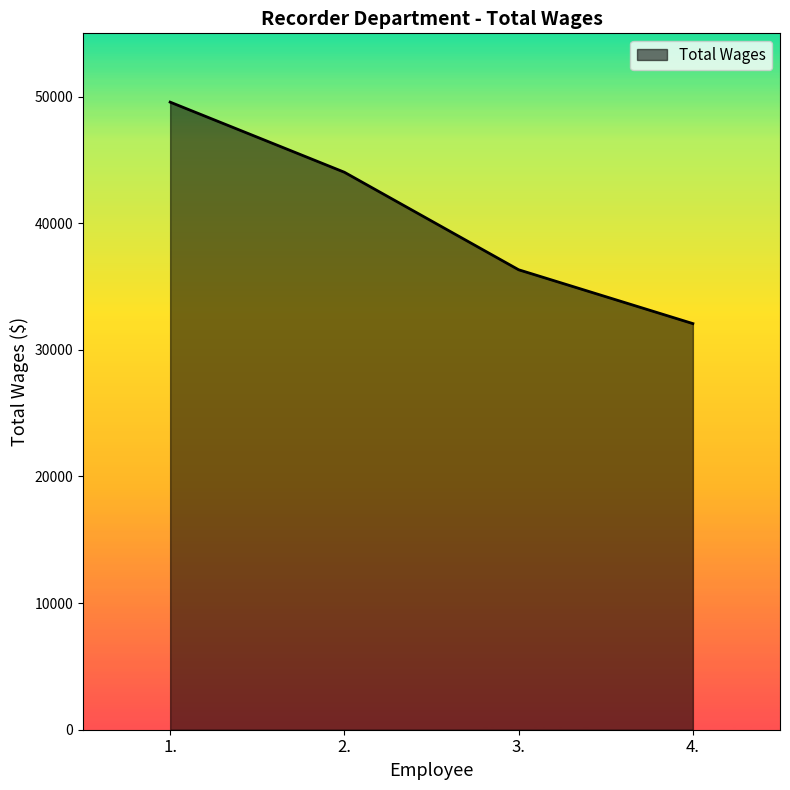

Between 1. and 2., which is larger?

1.